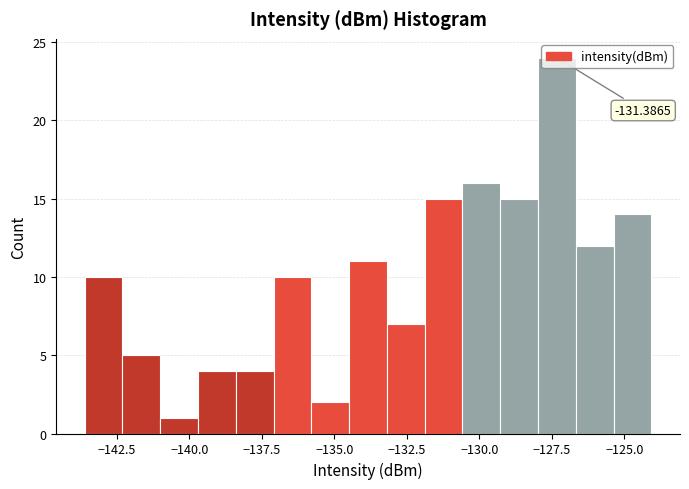

Around what value on the x-axis is the tallest bar? Give the approximate position of its centre, as read against the axis.

-127.5